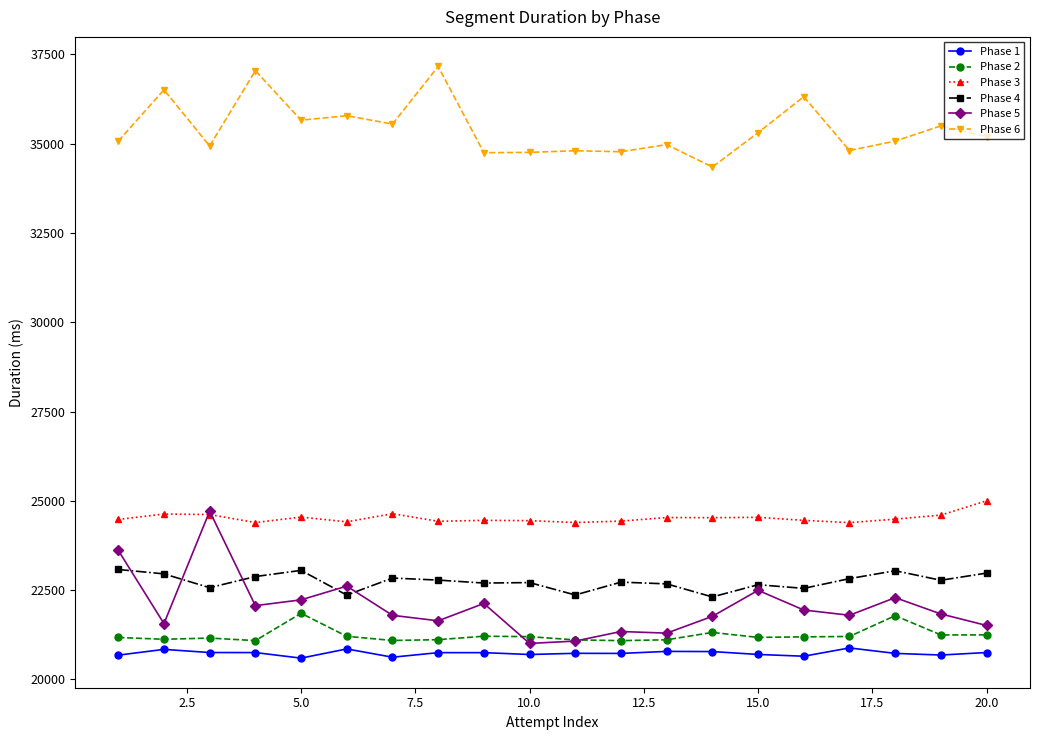

What is the difference between the maximum and minimum values in the Phase 4 series?

769